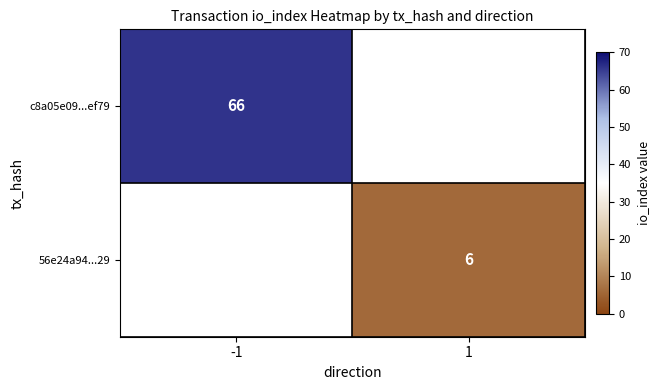

How many categories are shown in the chart?

2